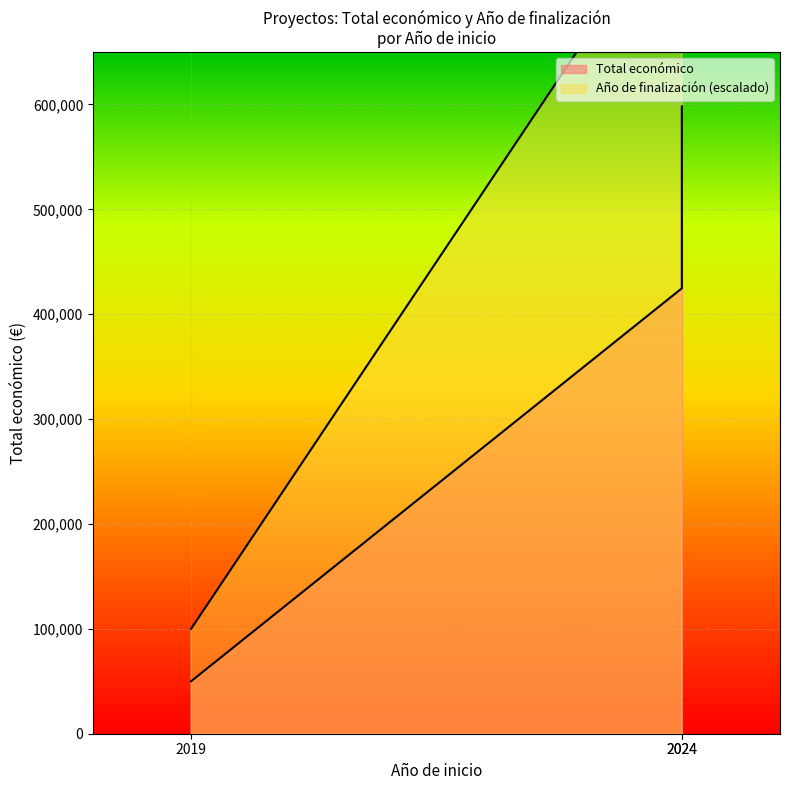

Which label corresponds to the smallest value in the chart?

2019